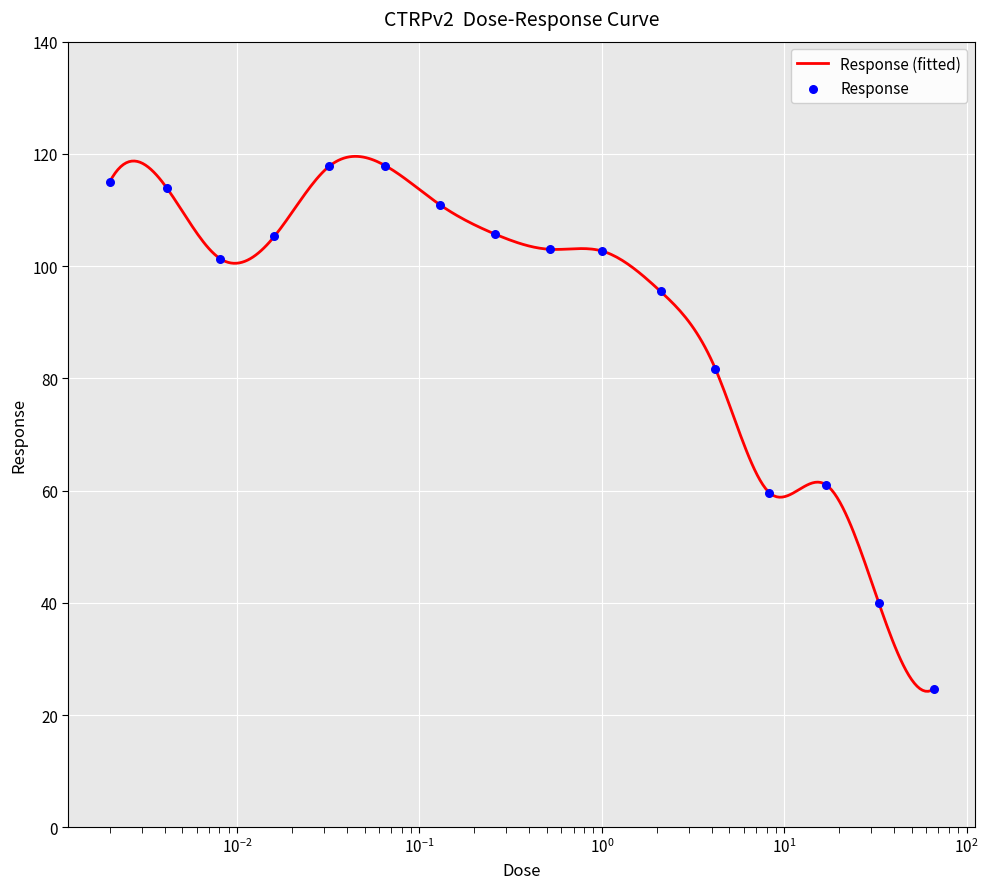

What is the lowest value of the Response (fitted) series?

24.2